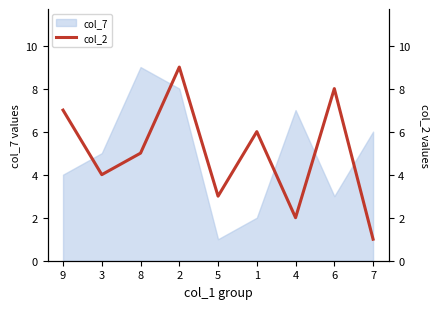

What is the difference between the second highest and minimum values?

7